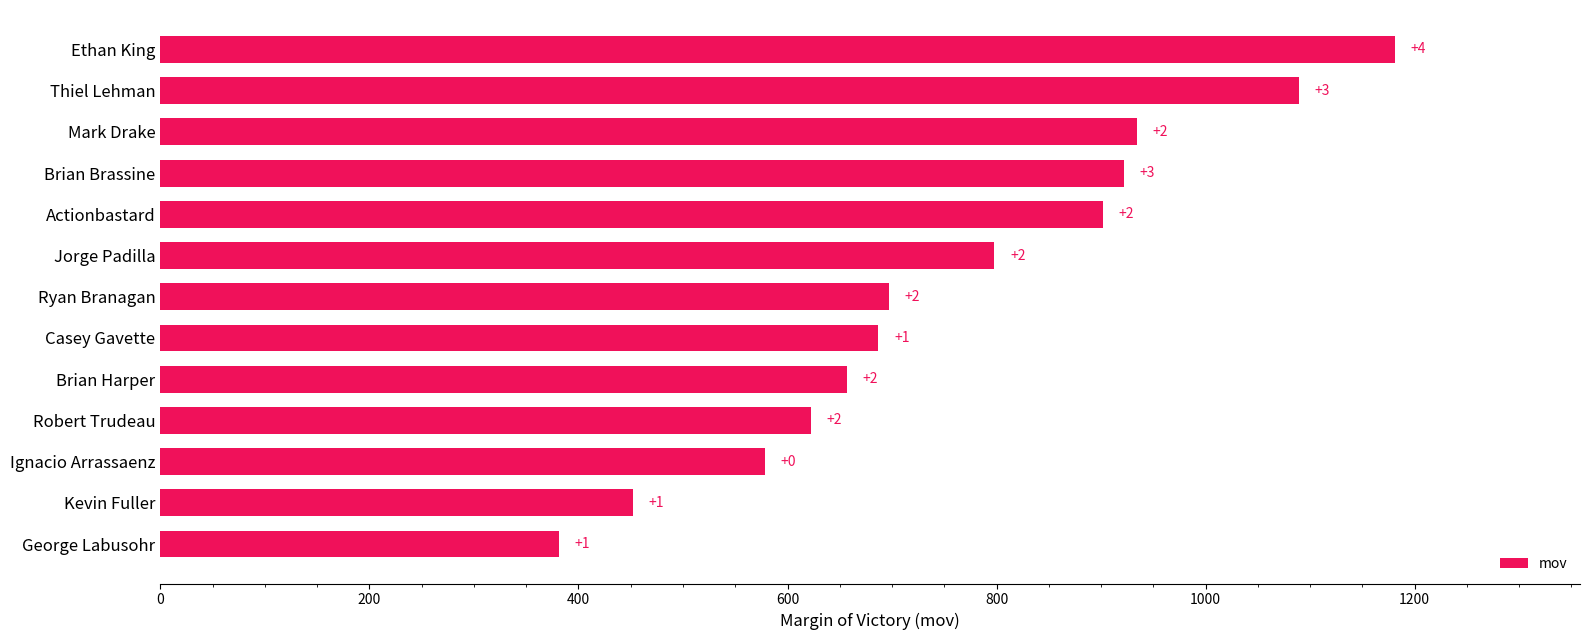

How many bars are there in total?

13